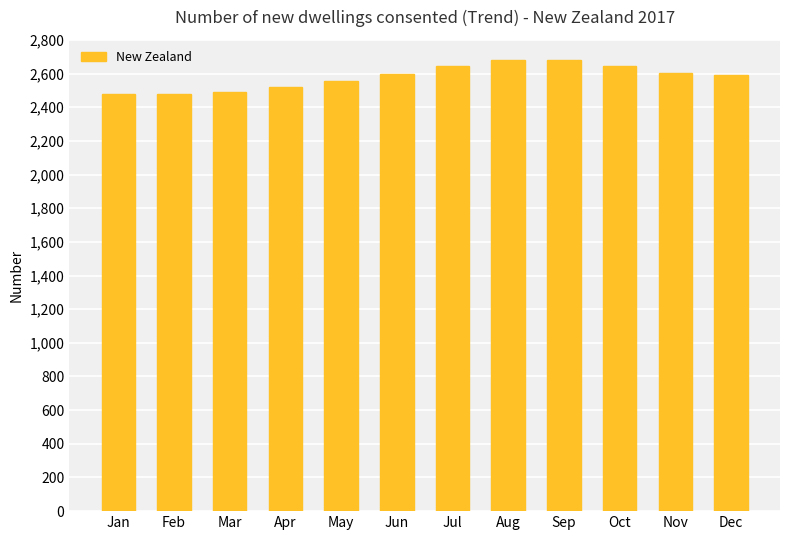

How many data points are less than 2600?

6